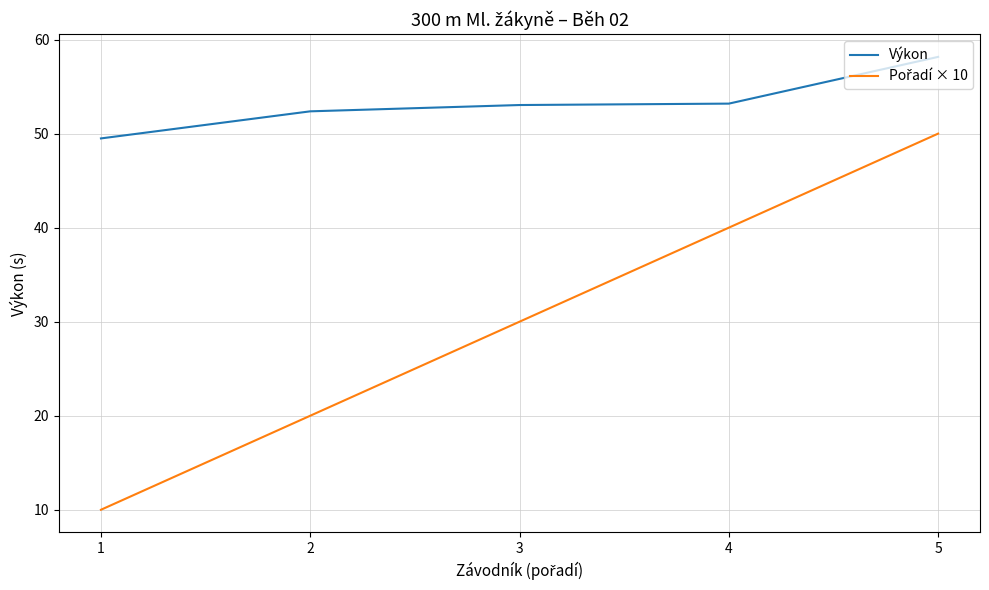

What is the difference between the maximum and minimum values in the Výkon series?

8.7